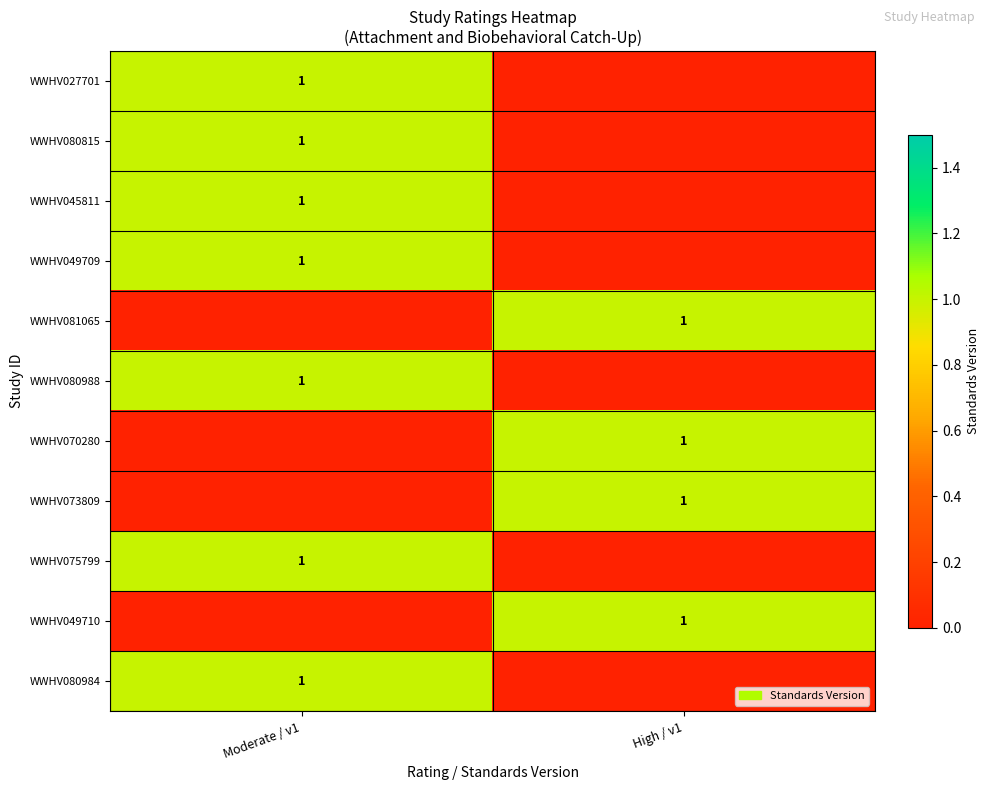

Is it true that WWHV075799 equals 1 at Moderate / v1?

True